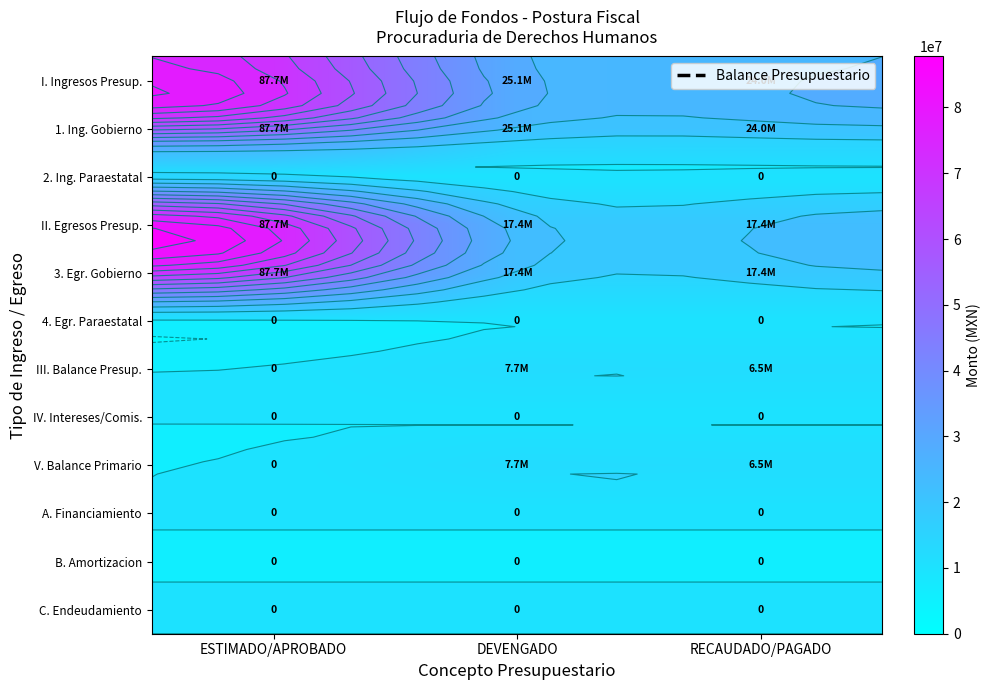

List the series in order of their peak value, highest first.

I. Ingresos Presup., 1. Ing. Gobierno, II. Egresos Presup., 3. Egr. Gobierno, III. Balance Presup., V. Balance Primario, 2. Ing. Paraestatal, 4. Egr. Paraestatal, IV. Intereses/Comis., A. Financiamiento, B. Amortizacion, C. Endeudamiento